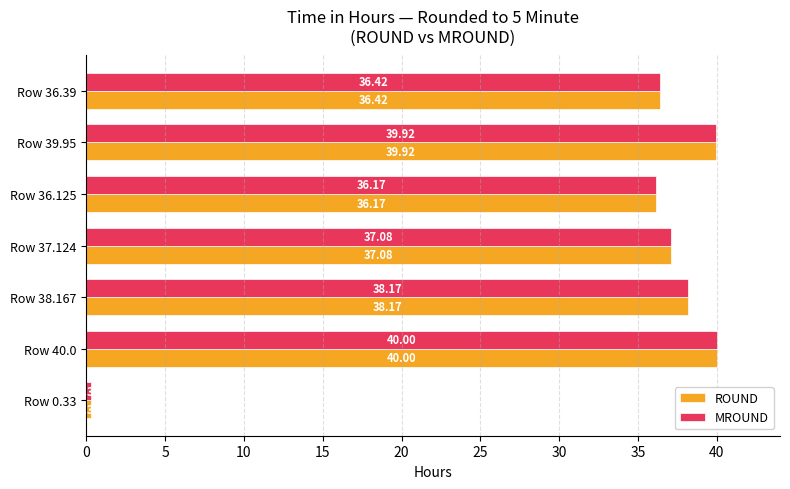

Count the number of categories in the chart.

7